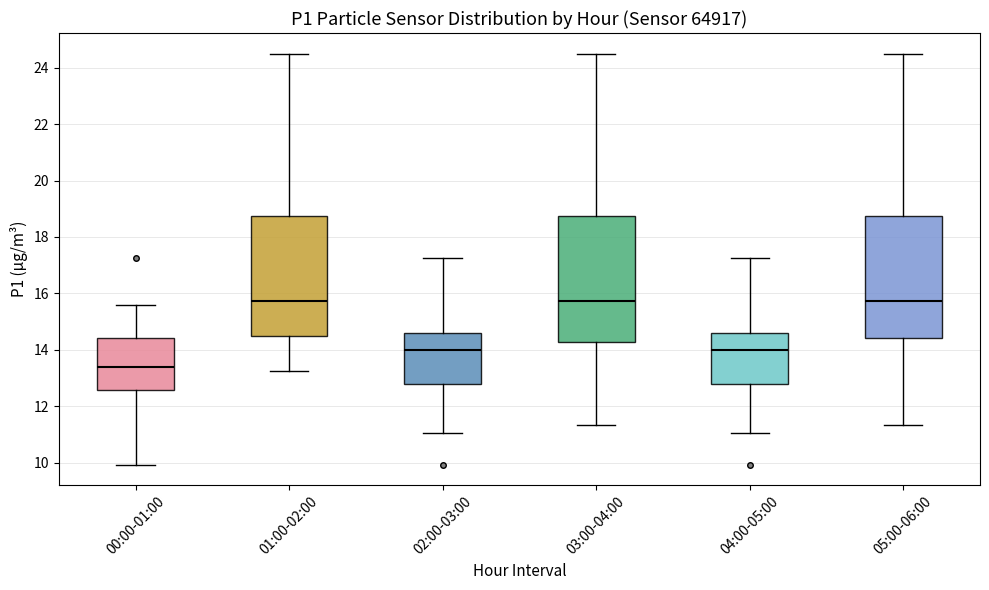

Reading left to right, read every box against the y-axis: the position of its median line, the range the box covers, and the ends of its whiskers. The values are not printed on the chart, so give them approximately, as read against the axis.

00:00-01:00: median 13.4, box 12.6 to 14.4, whiskers 10.0 to 15.6
01:00-02:00: median 15.8, box 14.4 to 18.8, whiskers 13.2 to 24.6
02:00-03:00: median 14.0, box 12.8 to 14.6, whiskers 11.0 to 17.2
03:00-04:00: median 15.8, box 14.2 to 18.8, whiskers 11.4 to 24.6
04:00-05:00: median 14.0, box 12.8 to 14.6, whiskers 11.0 to 17.2
05:00-06:00: median 15.8, box 14.4 to 18.8, whiskers 11.4 to 24.6